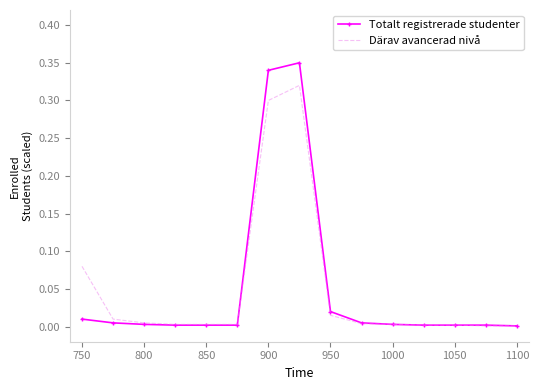

Which series has the widest spread of values?

Totalt registrerade studenter